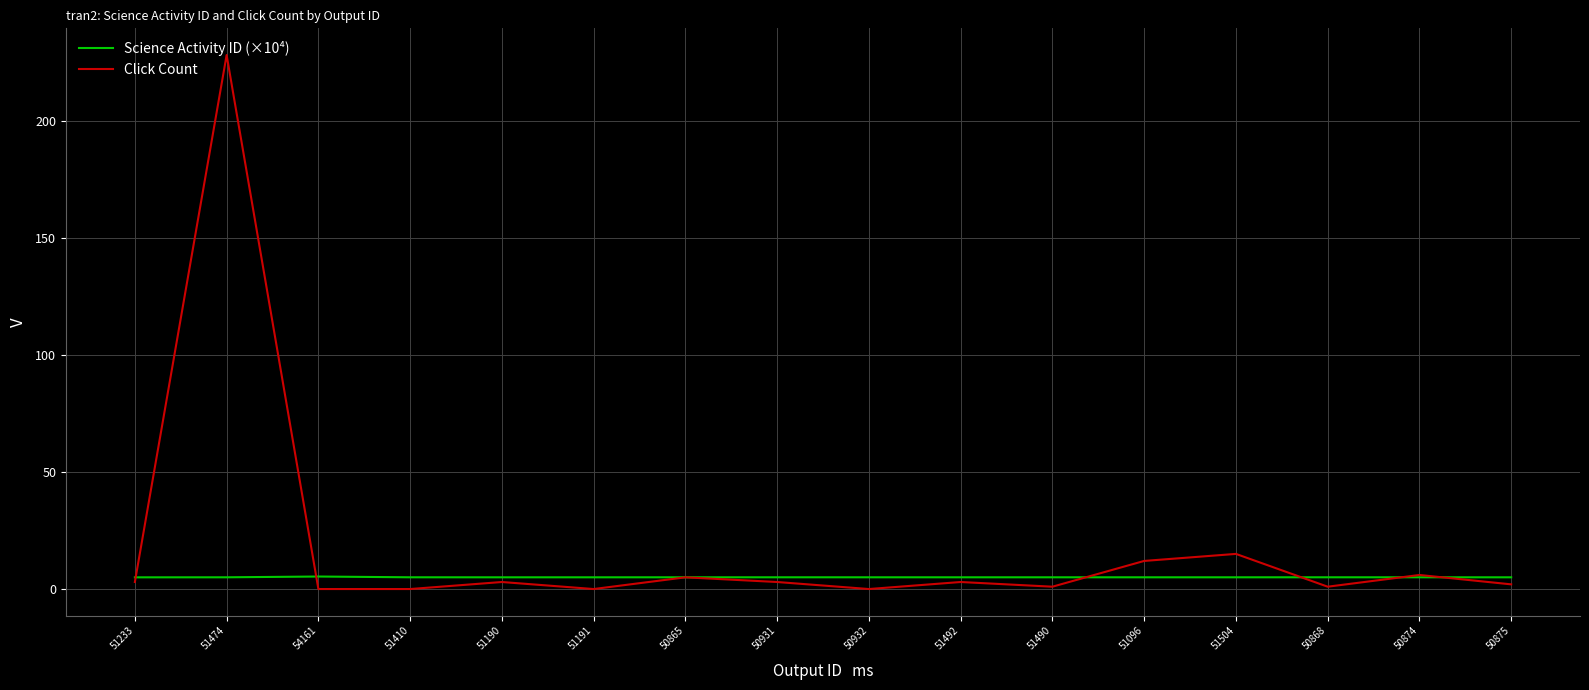

List the series in order of their peak value, lowest first.

Science Activity ID (×10⁴), Click Count